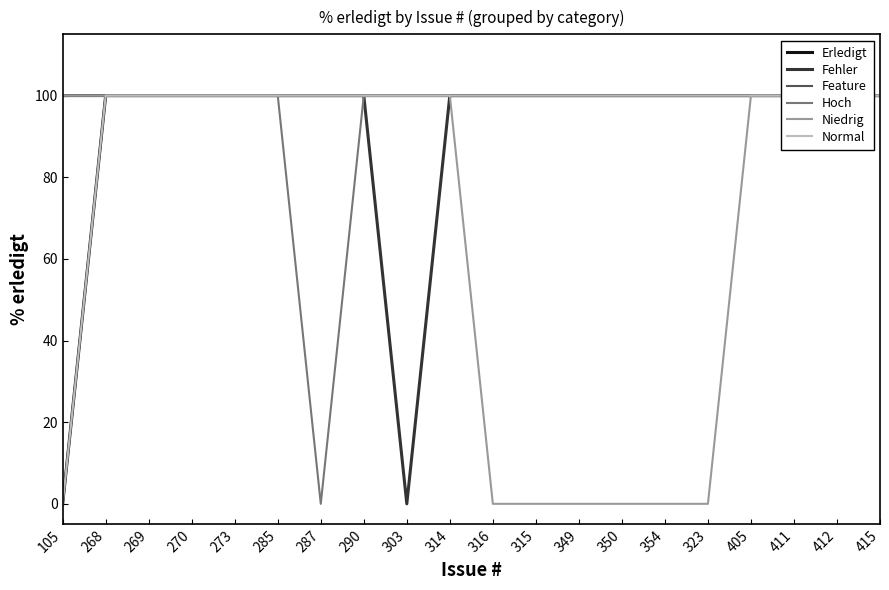

True or false: Feature and Fehler intersect in this chart.

False